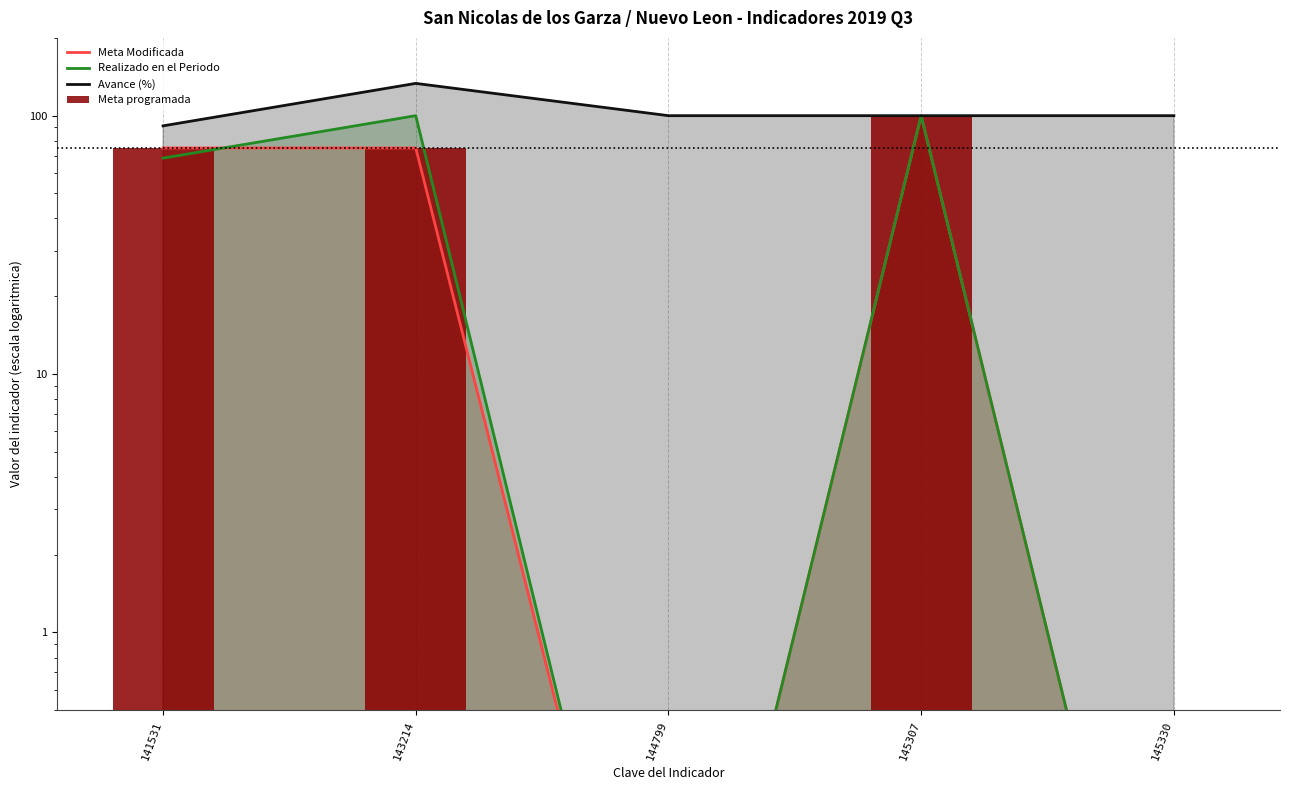

What is the value of the Avance (%) bar at the 4th from the left?

100.0